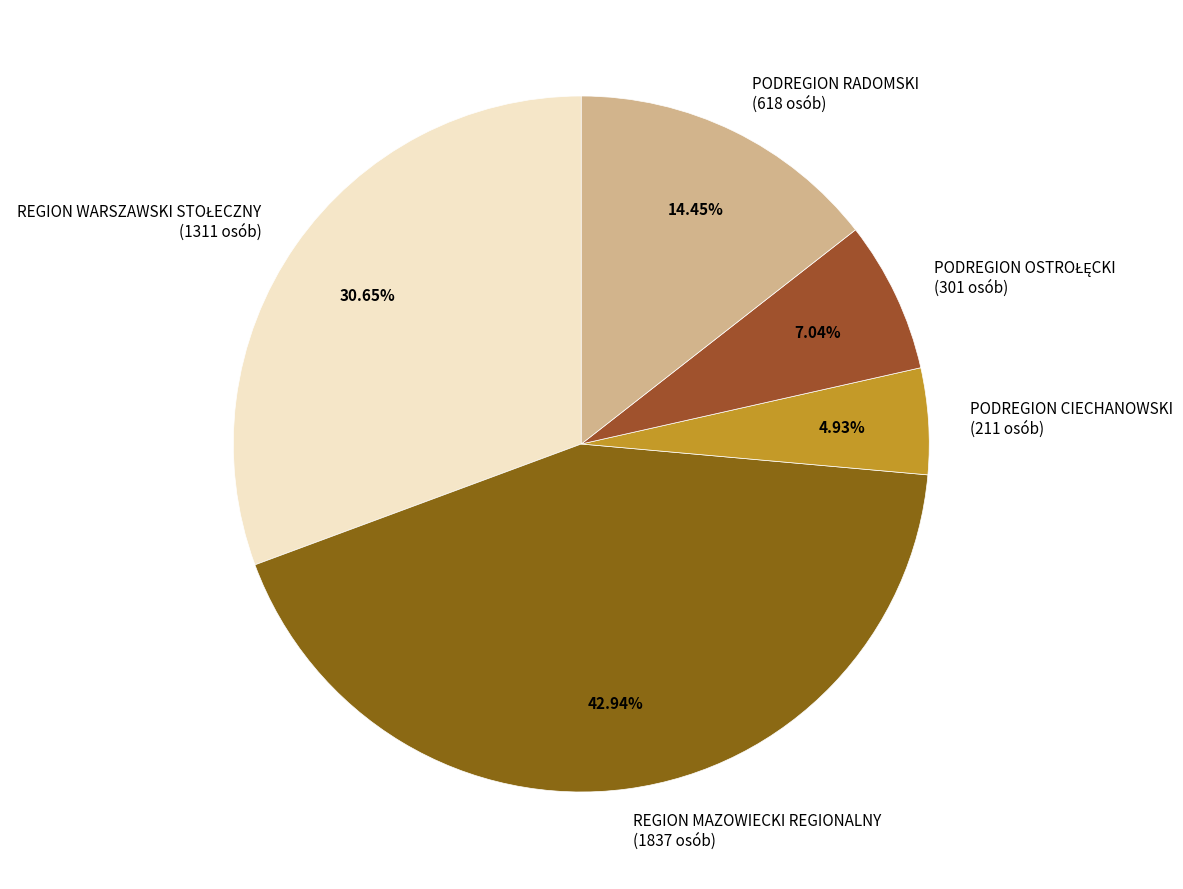

Which has a higher value, PODREGION CIECHANOWSKI (211 osób) or REGION MAZOWIECKI REGIONALNY (1837 osób)?

REGION MAZOWIECKI REGIONALNY (1837 osób)